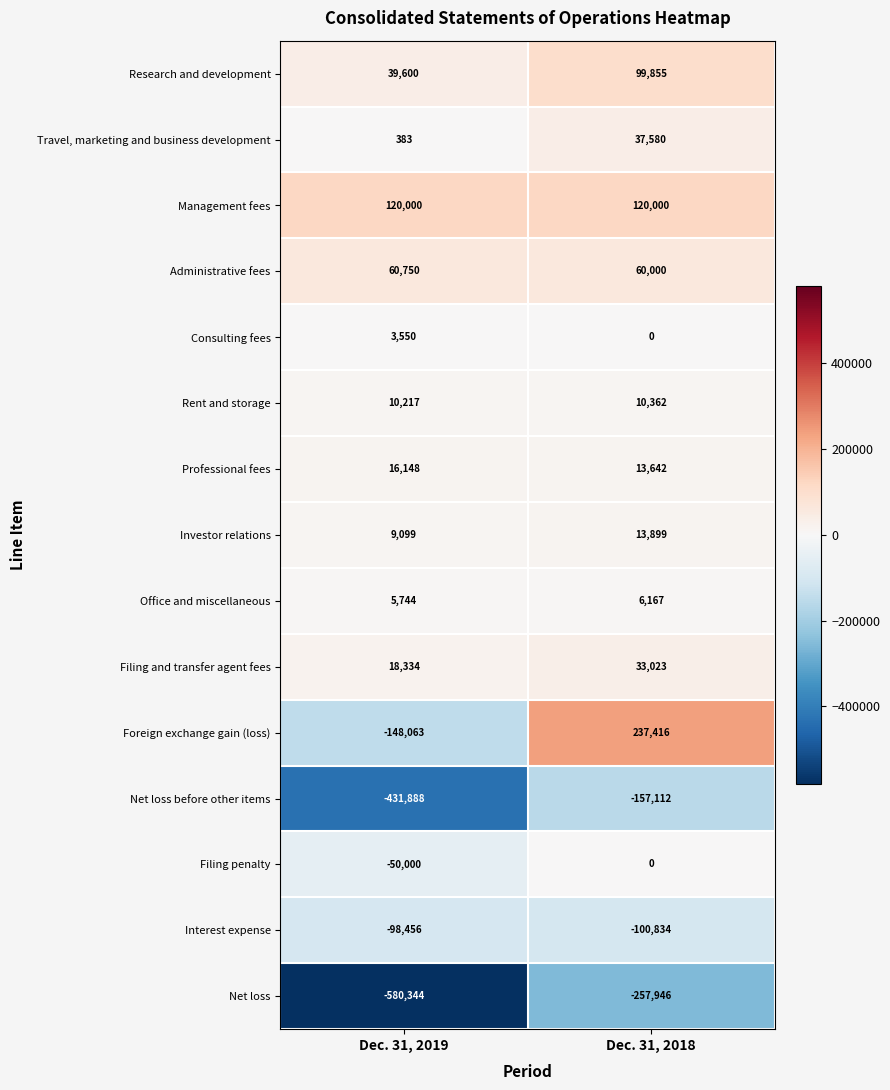

What is the maximum value for Research and development?

99855